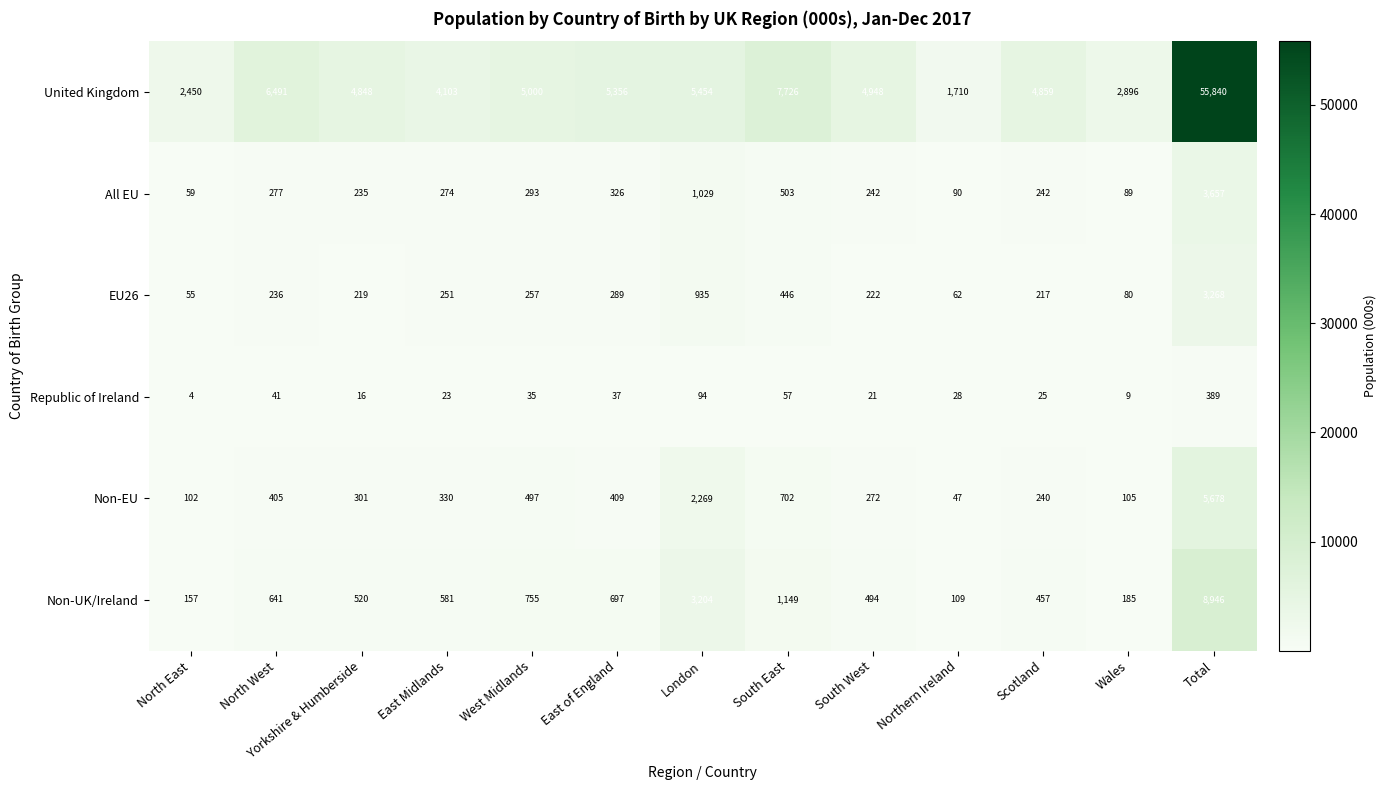

Which series has the largest total across all categories?

United Kingdom